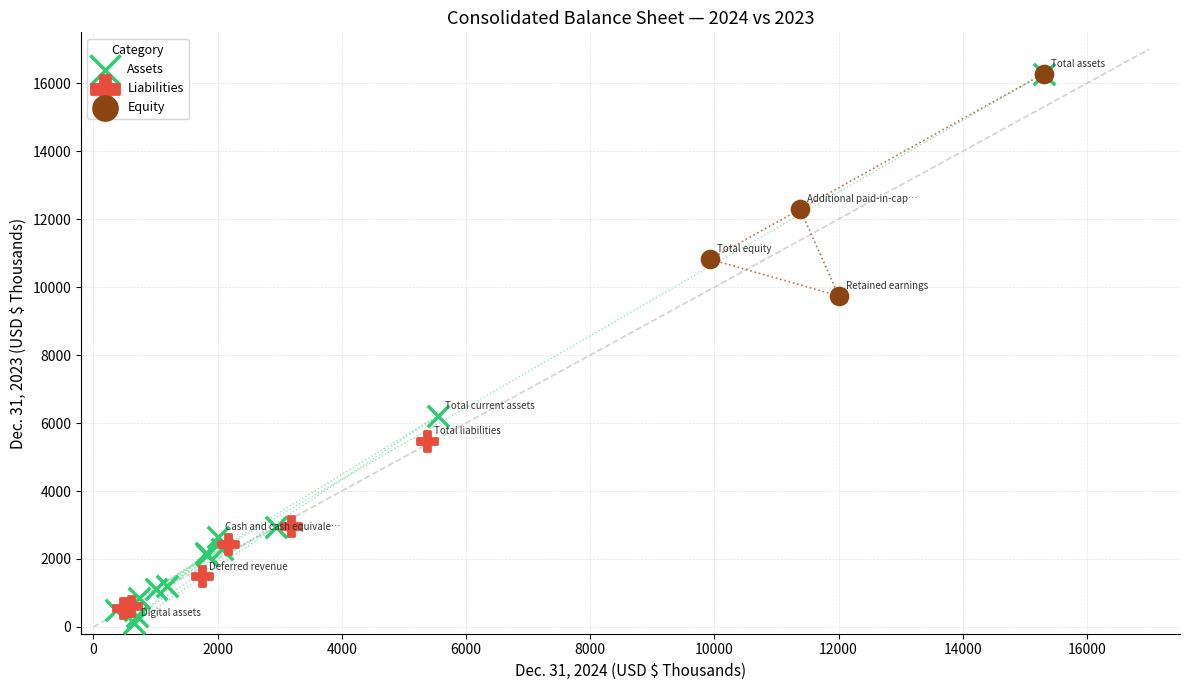

Which series contains the lowest Y value?

Assets